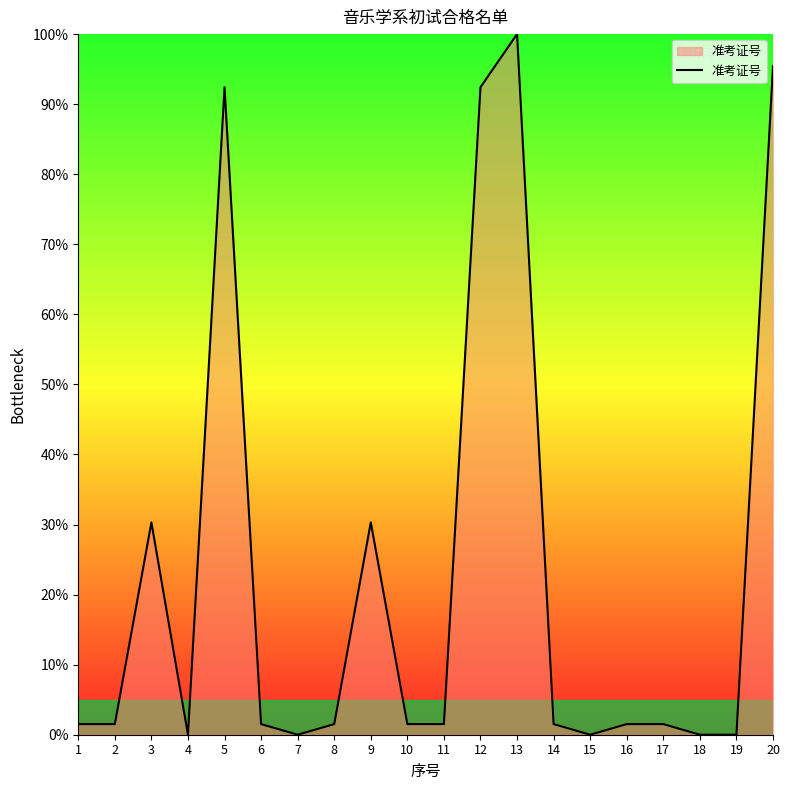

True or false: the data shows 68.9 at 18.

False